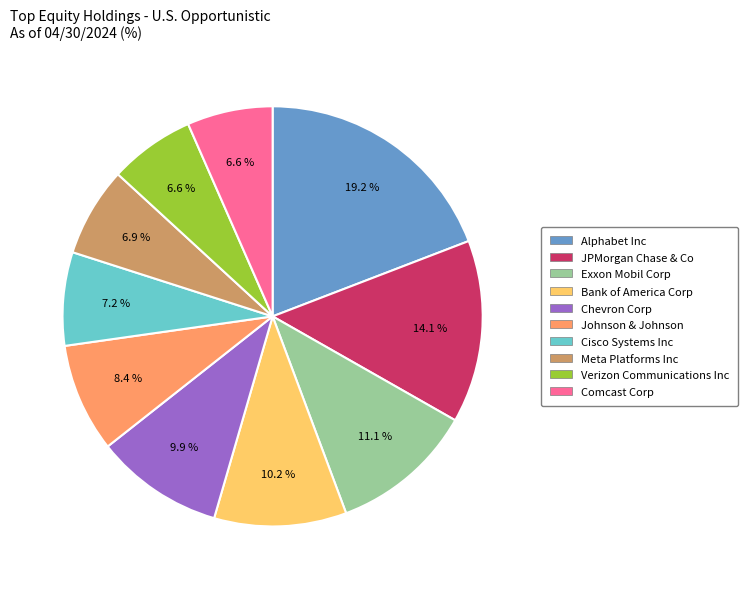

True or false: Cisco Systems Inc accounts for 7% of the total.

True